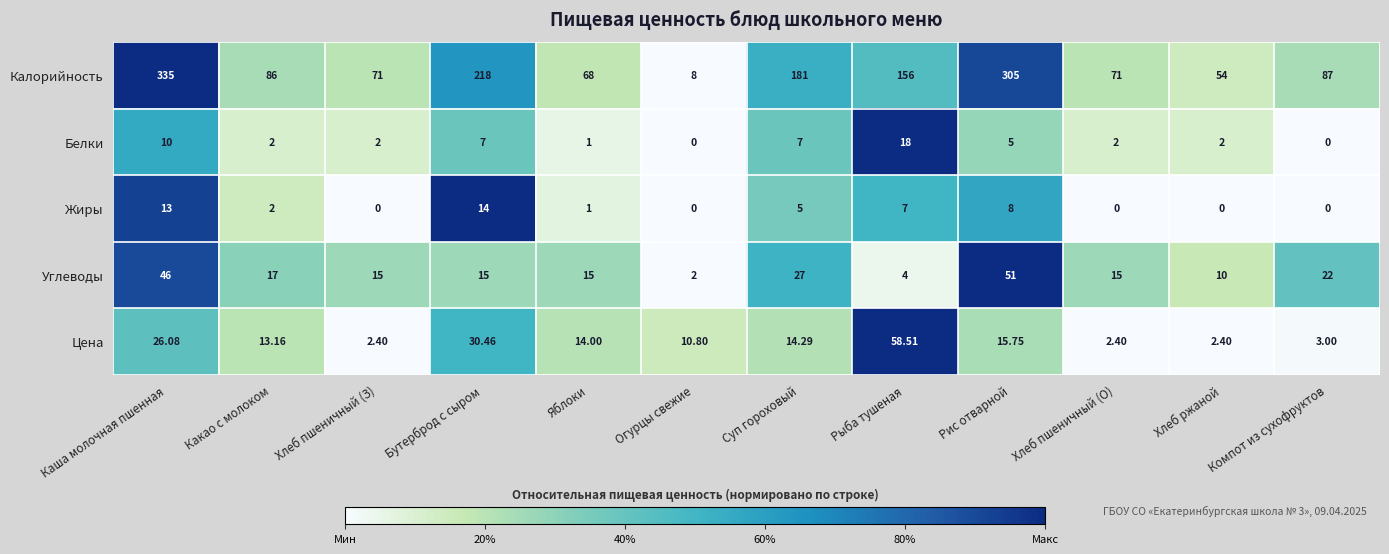

Which series changed the most between Каша молочная пшенная and Суп гороховый?

Калорийность